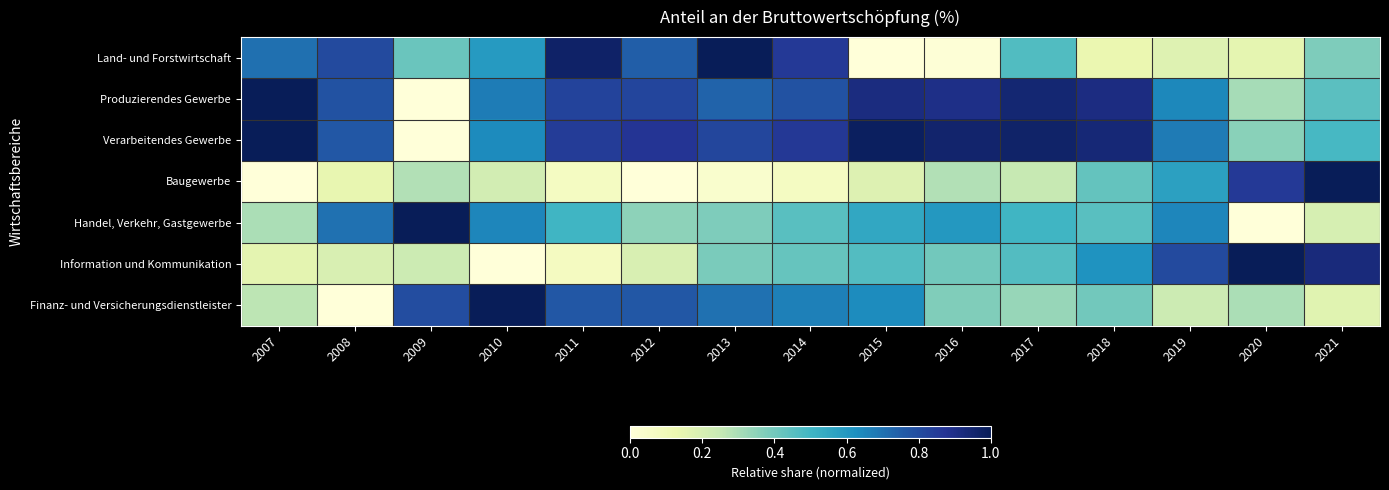

What is the total value across all series at 2017?

3.9